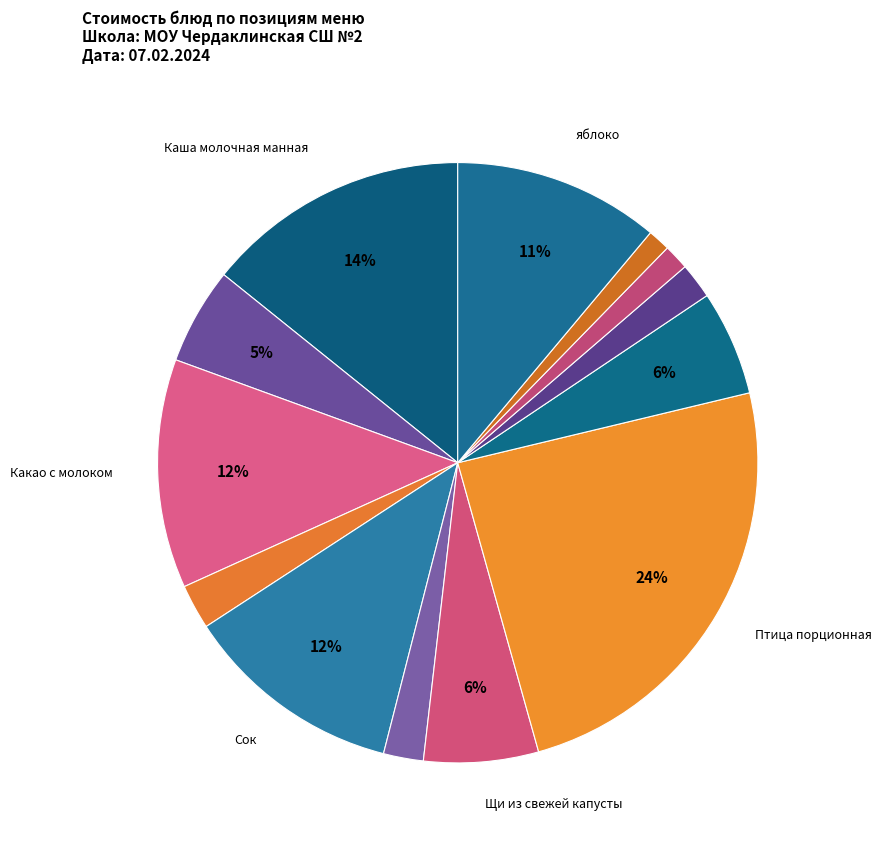

Count the number of slices in the pie.

13